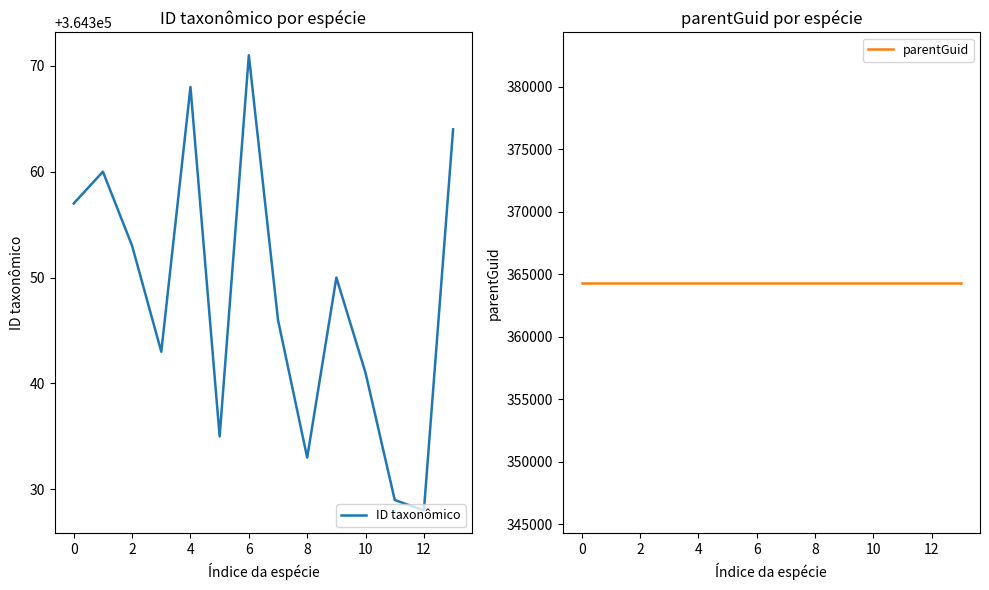

The ID taxonômico series shows 364329 at 11. True or false?

True